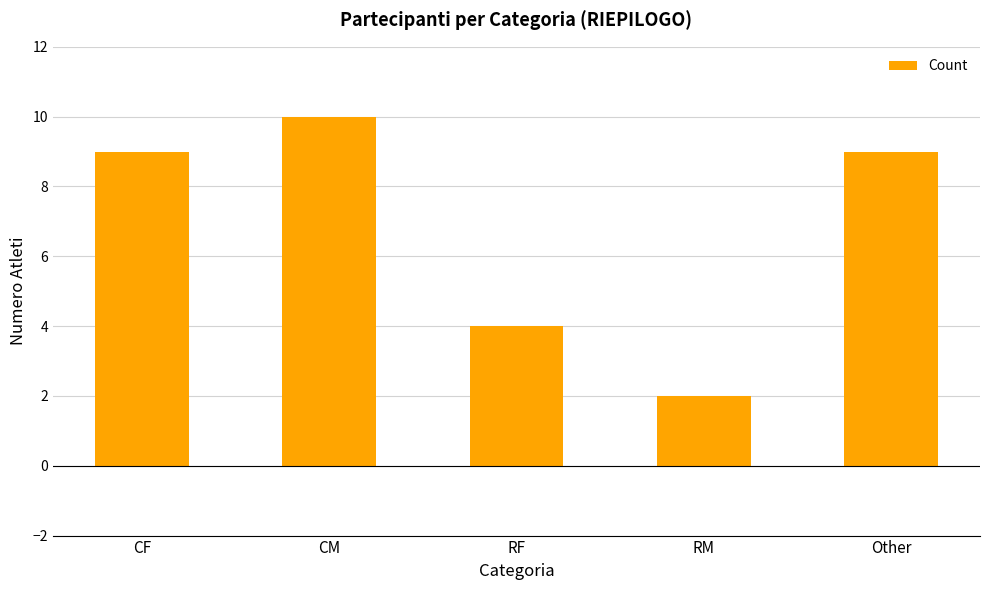

Reading left to right, list all the values displayed in this chart.

9	10	4	2	9